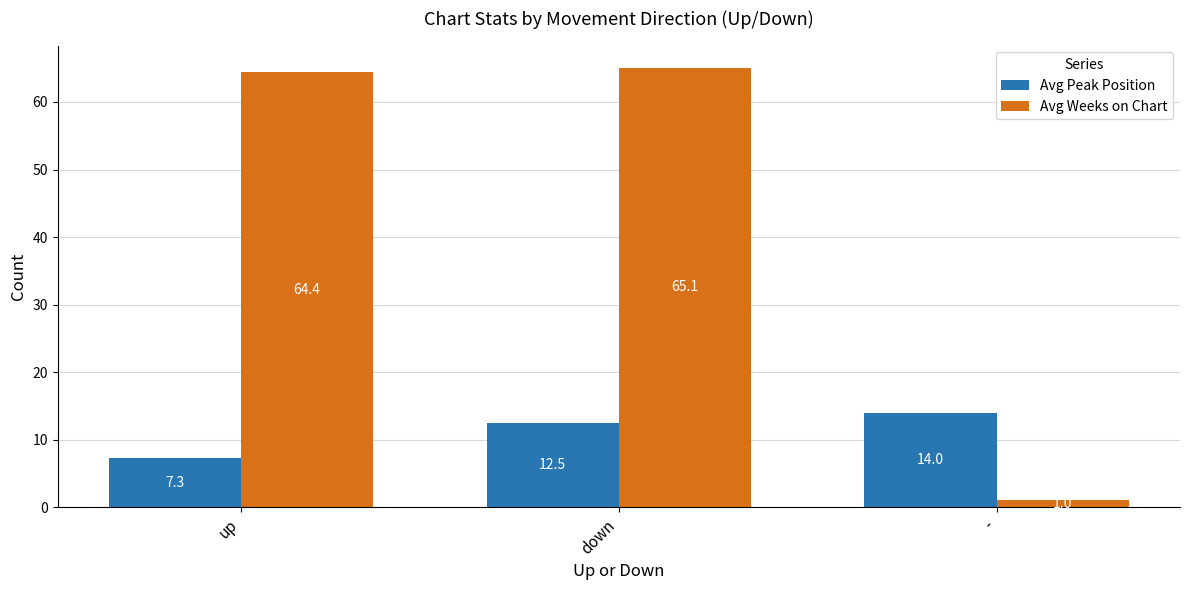

What is the spread (max minus min) of values at -?

13.0